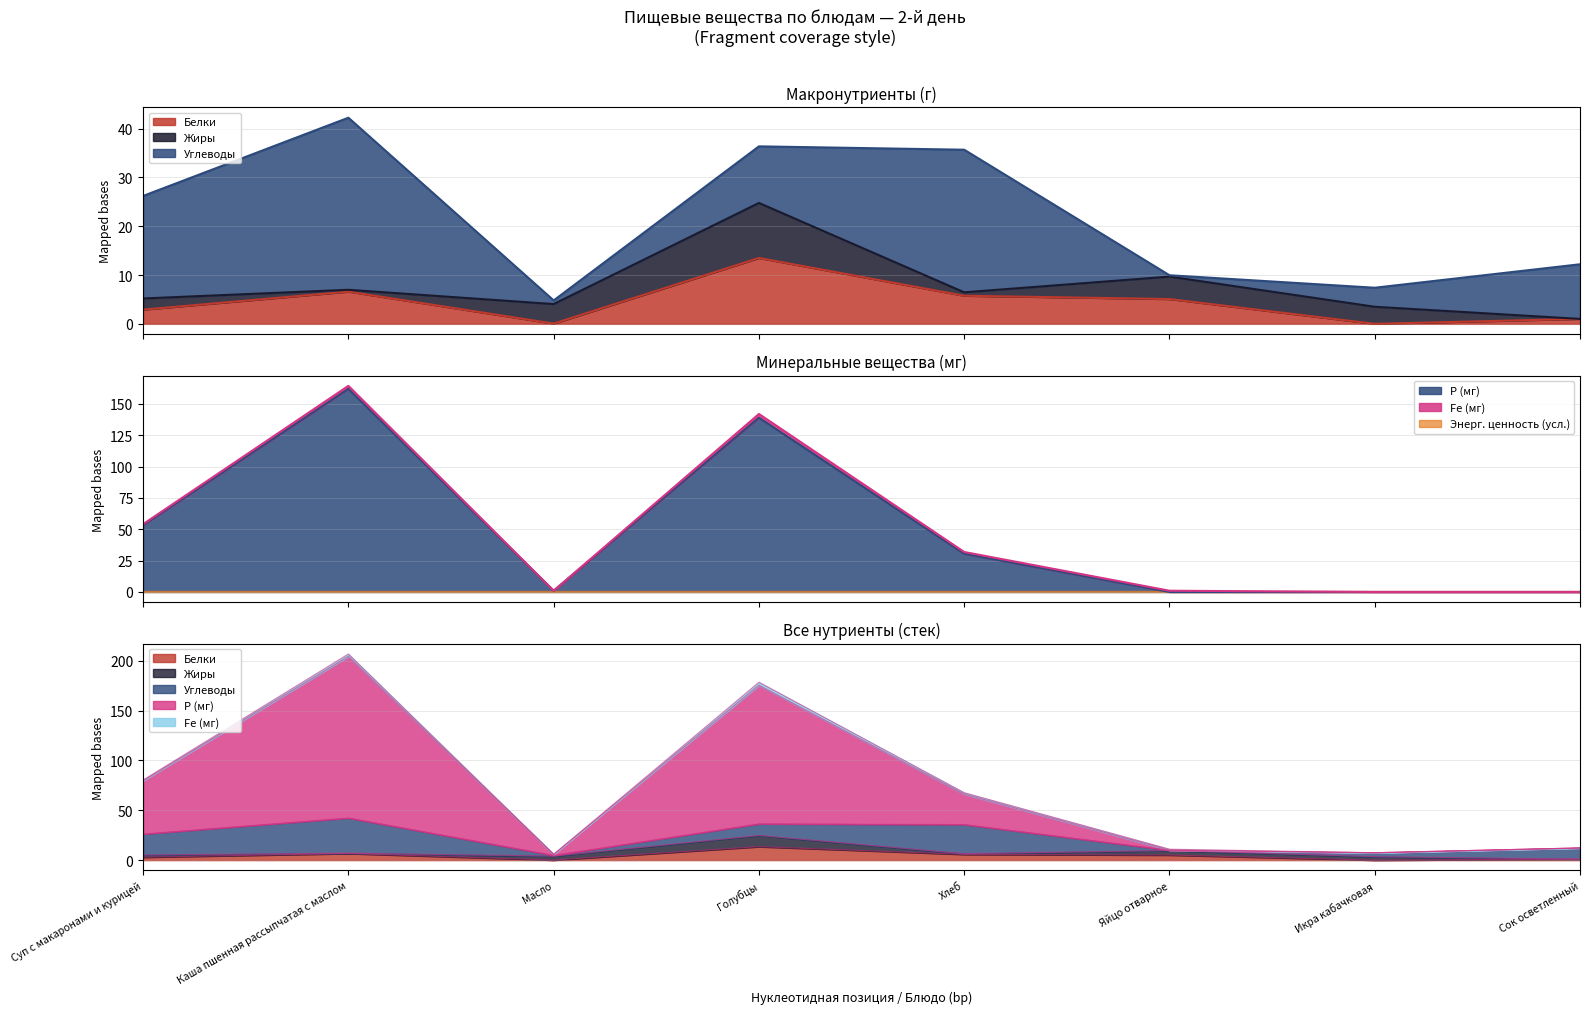

What is the total value across all series at Масло?

5.8